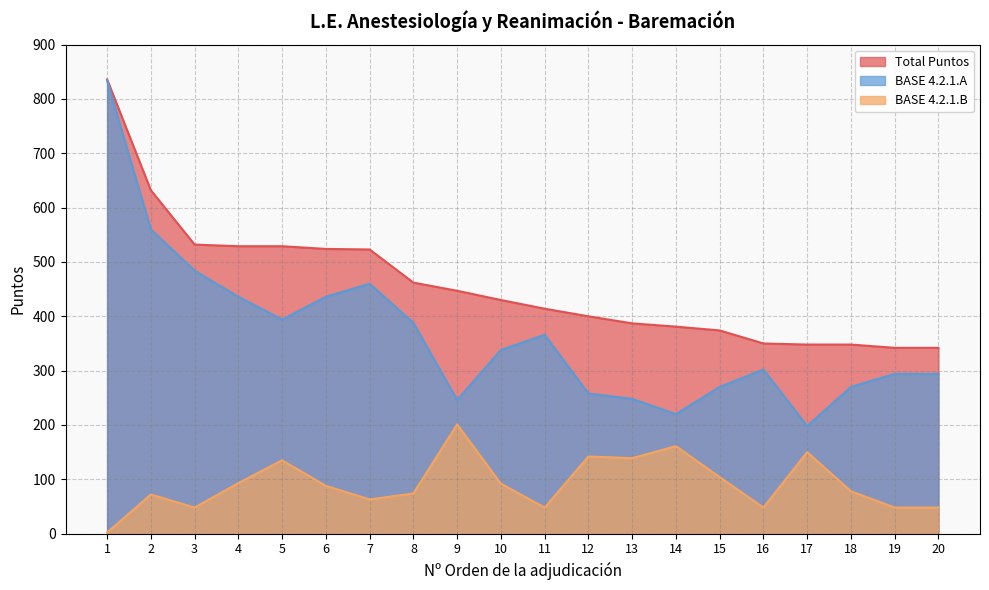

What is the lowest value of the Total Puntos series?

342